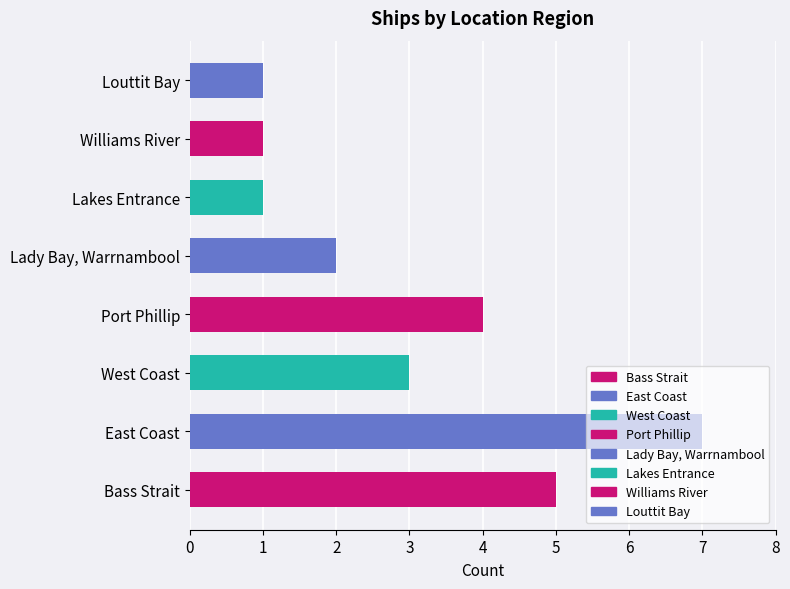

What is the minimum value shown in the chart?

1